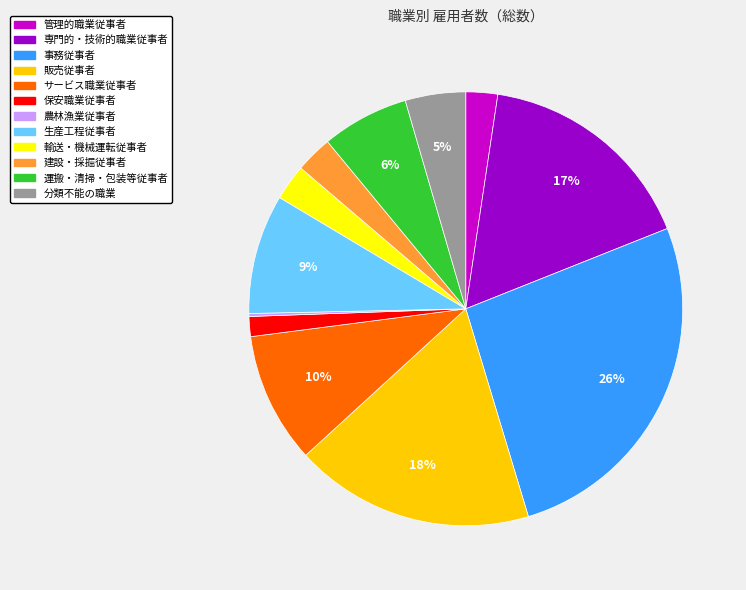

The 建設・採掘従事者 slice represents 3% of the pie. True or false?

True